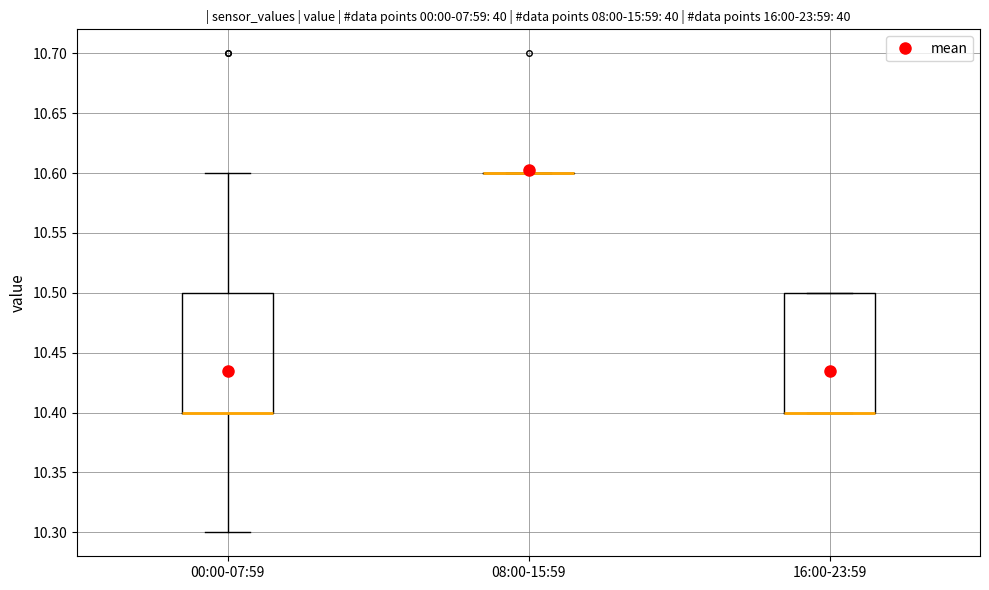

Reading left to right, read every box against the y-axis: the position of its median line, the range the box covers, and the ends of its whiskers. The values are not printed on the chart, so give them approximately, as read against the axis.

00:00-07:59: median 10.4 (drawn on the box's lower edge), box 10.4 to 10.5, whiskers 10.3 to 10.6
08:00-15:59: box collapsed to a line at 10.6, whiskers 10.6 to 10.6
16:00-23:59: median 10.4 (drawn on the box's lower edge), box 10.4 to 10.5, whiskers 10.4 to 10.5